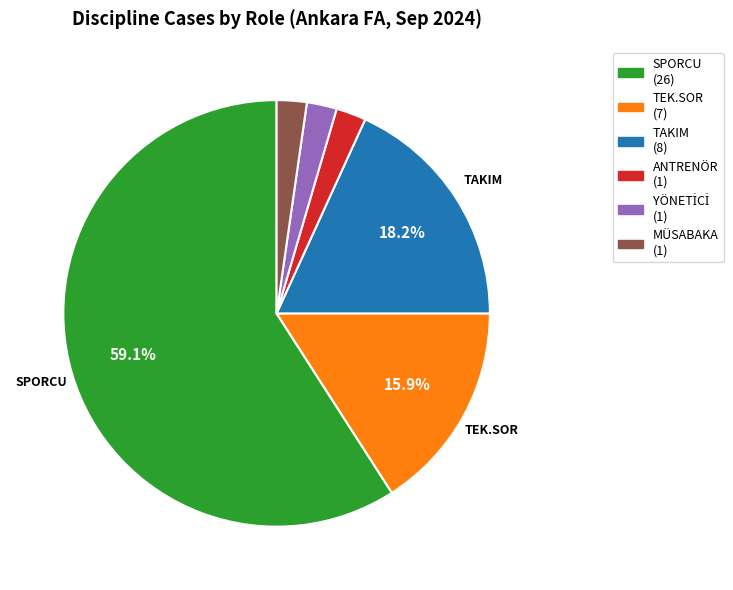

How many segments does this pie chart have?

6